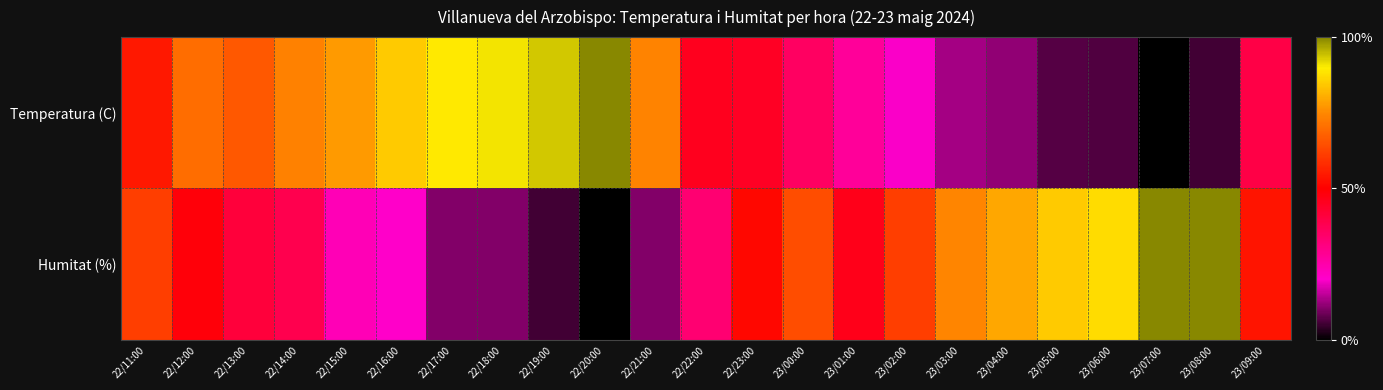

At which category is the sum across all series the highest?

22/12:00